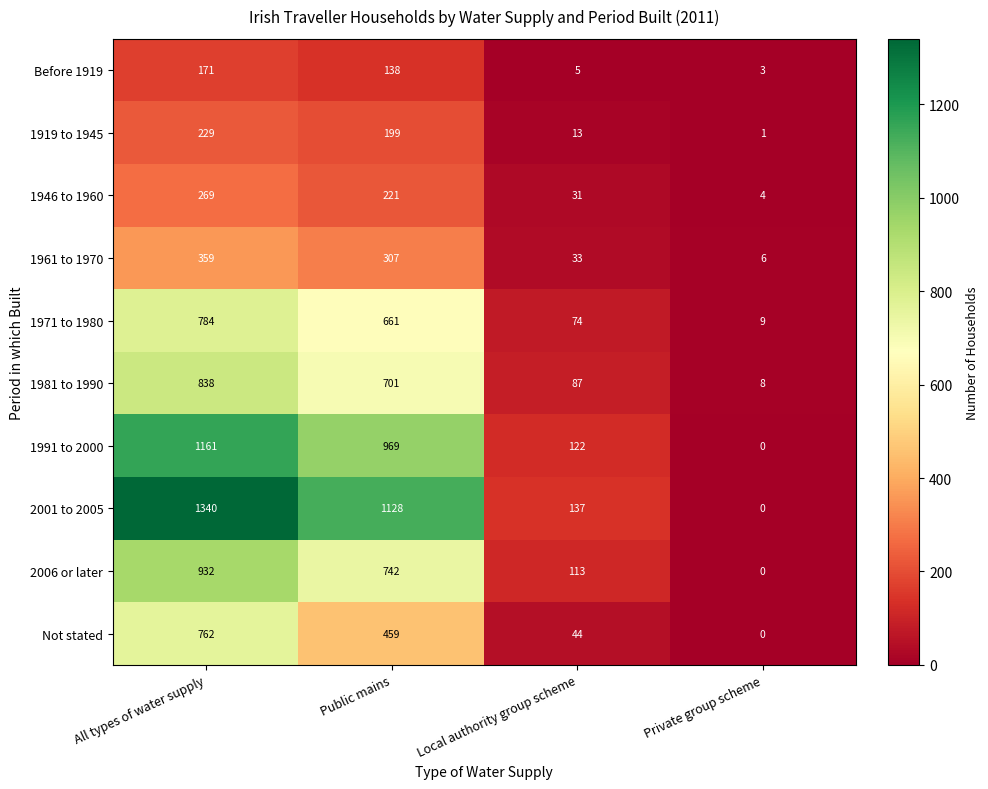

Rank the series by their maximum value, from lowest to highest.

Before 1919, 1919 to 1945, 1946 to 1960, 1961 to 1970, Not stated, 1971 to 1980, 1981 to 1990, 2006 or later, 1991 to 2000, 2001 to 2005